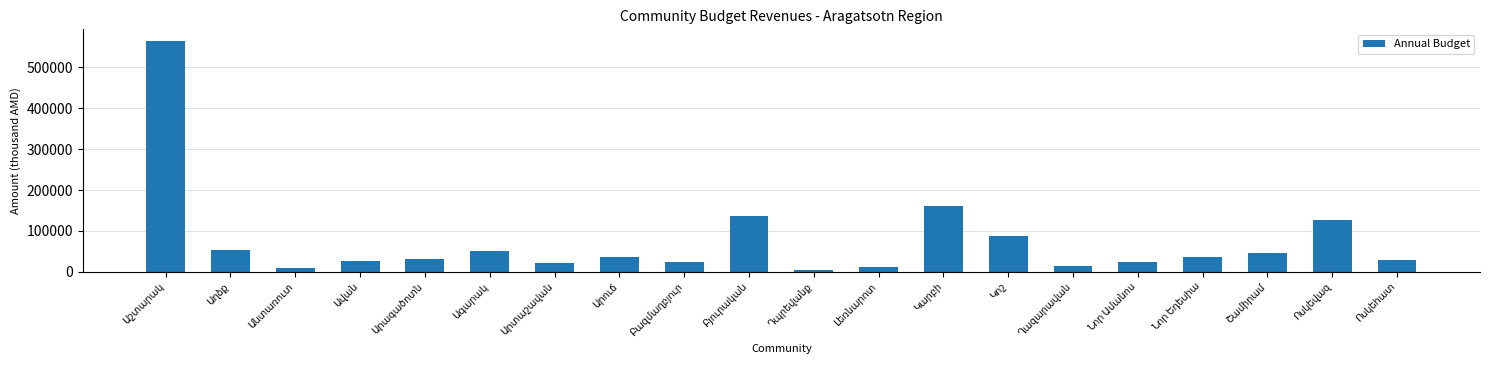

What is the greatest value displayed?

564780.8